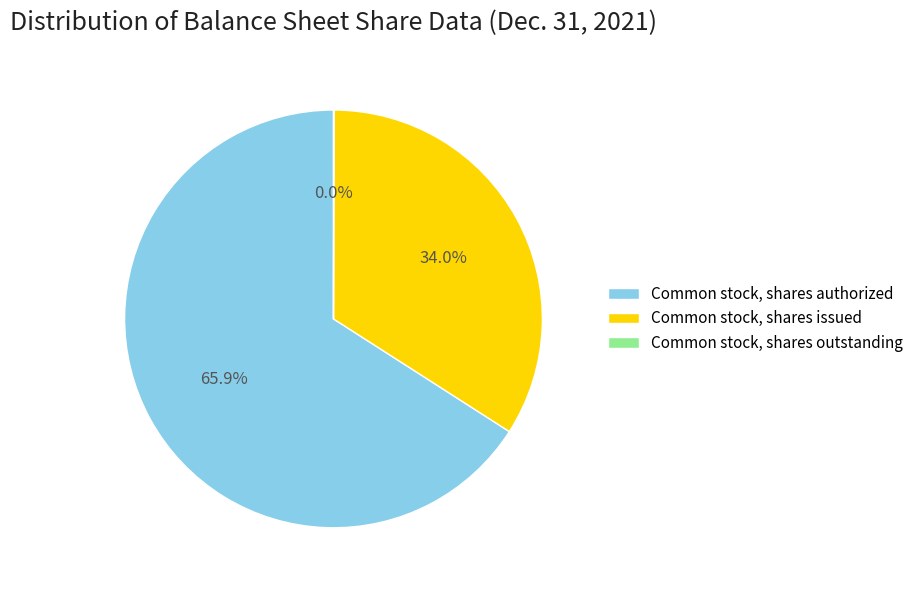

Which has a higher value, Common stock, shares issued or Common stock, shares authorized?

Common stock, shares authorized